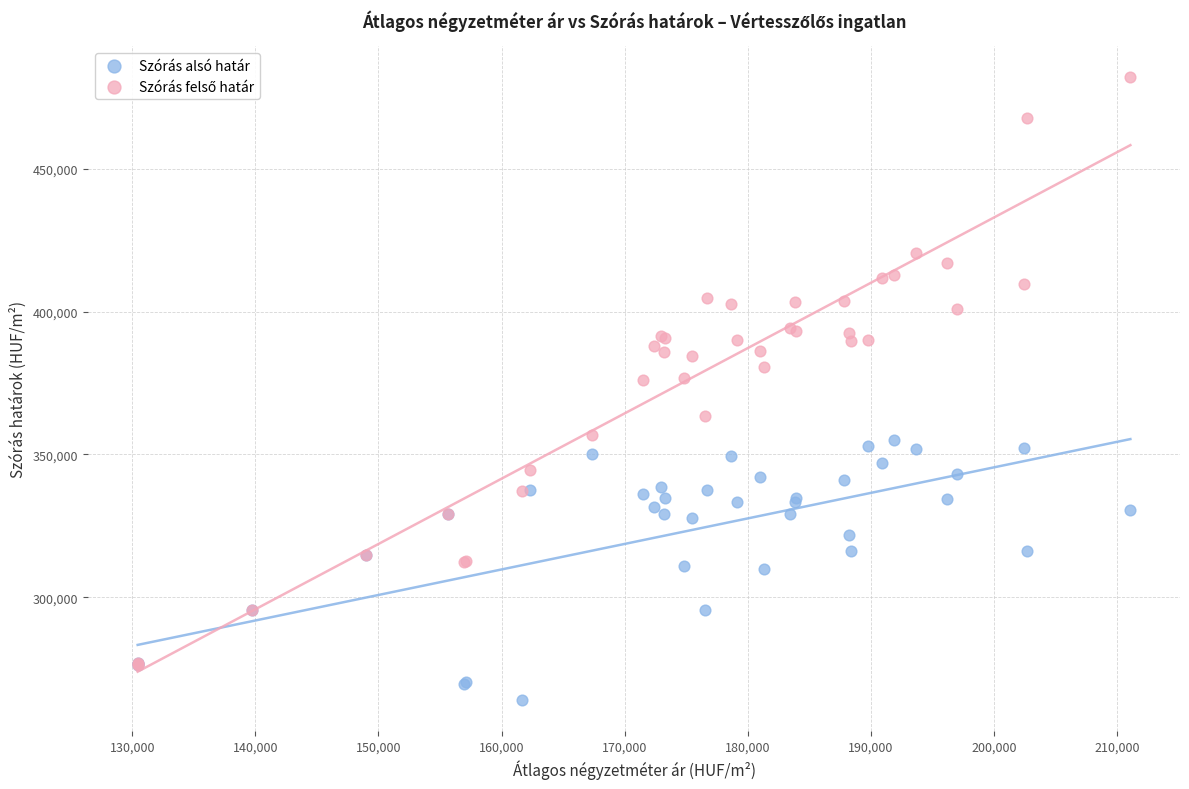

Which series reaches the minimum Y coordinate?

Szórás alsó határ